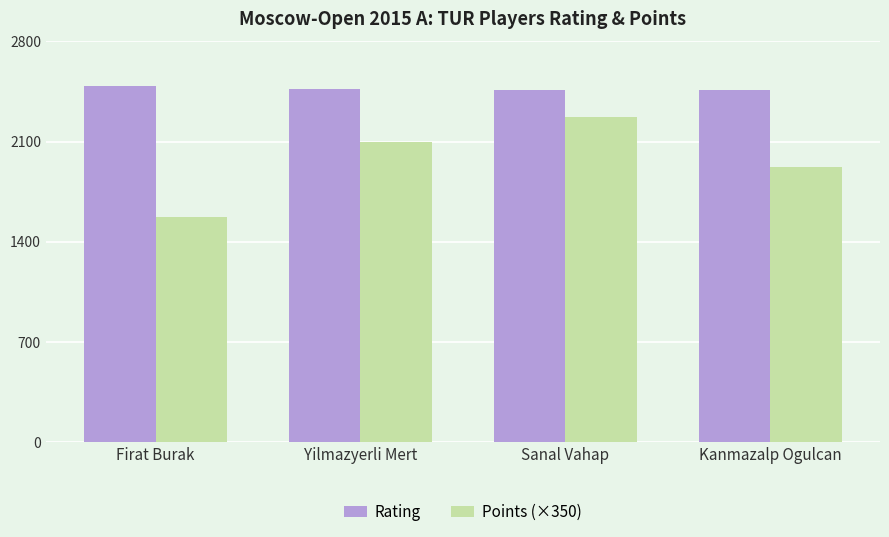

What are all the series names shown in the legend?

Rating, Points (×350)